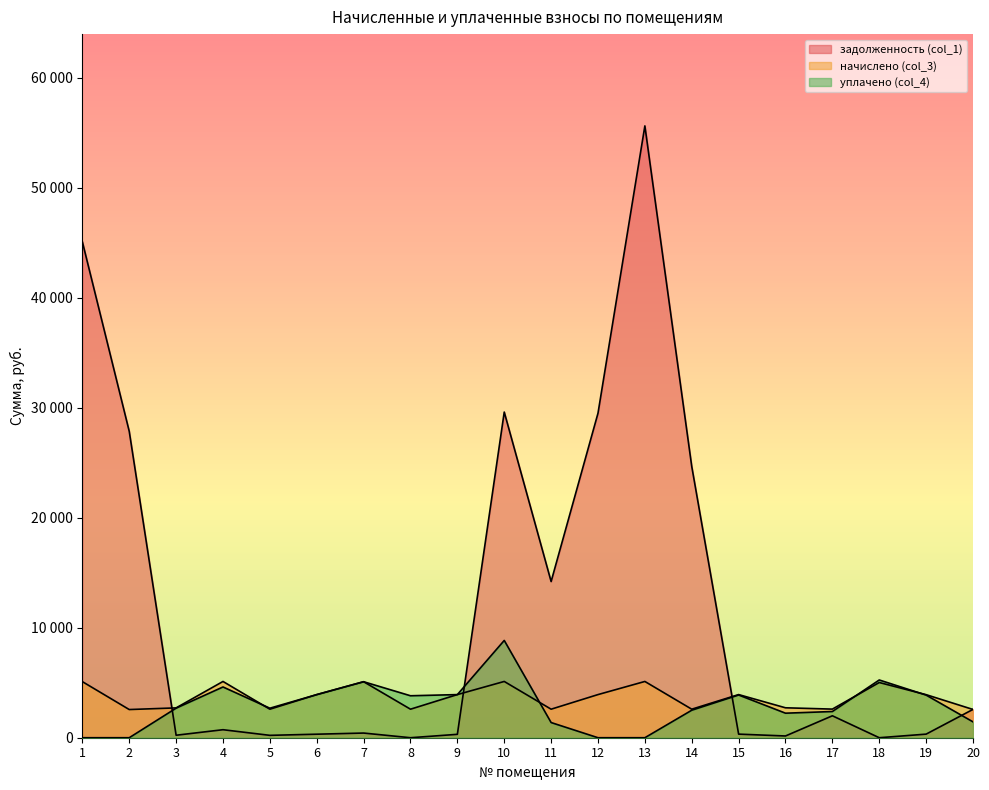

How many values in задолженность (col_1) are above zero?

18